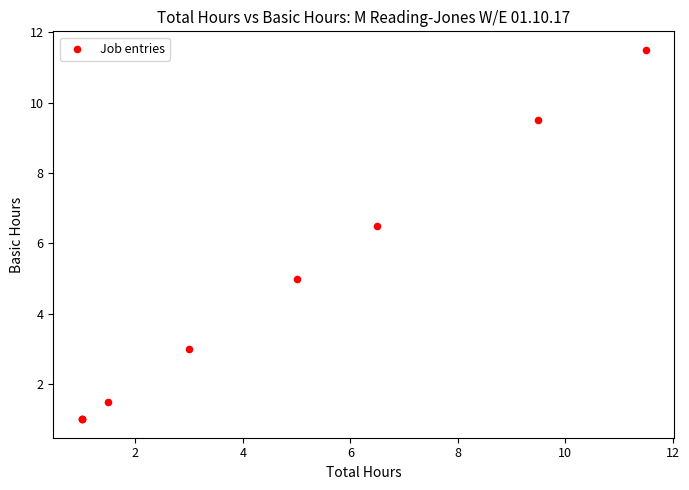

What Y value in the scatter plot is closest to 6?

6.5